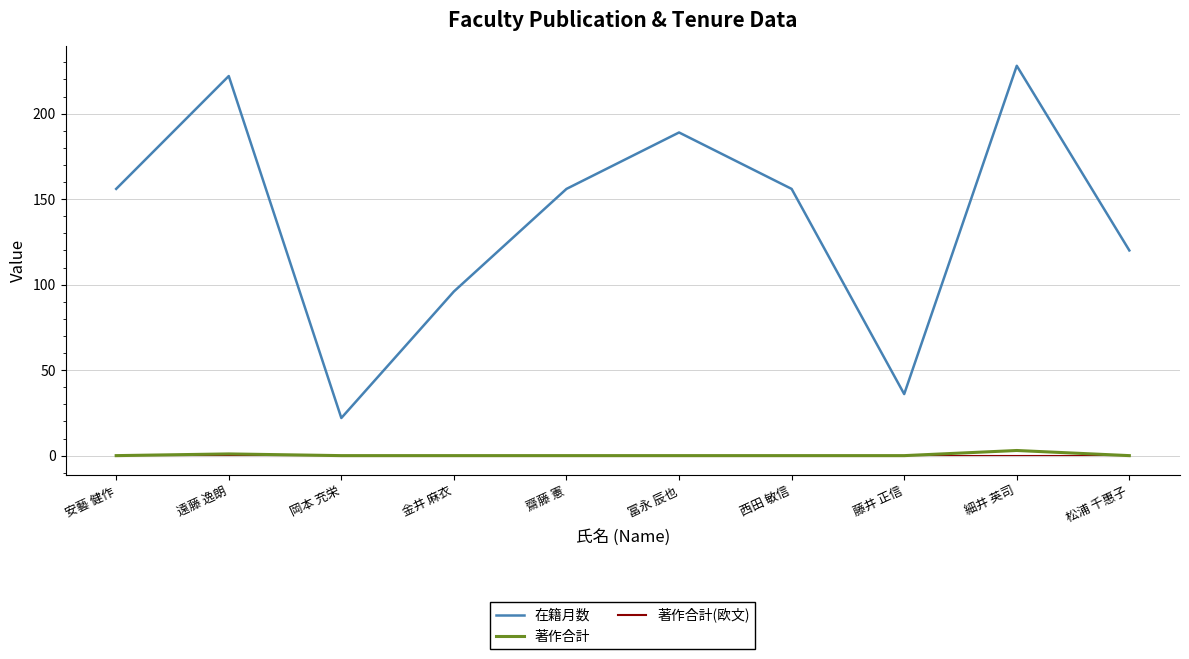

Rank the series by their maximum value, from lowest to highest.

著作合計(欧文), 著作合計, 在籍月数